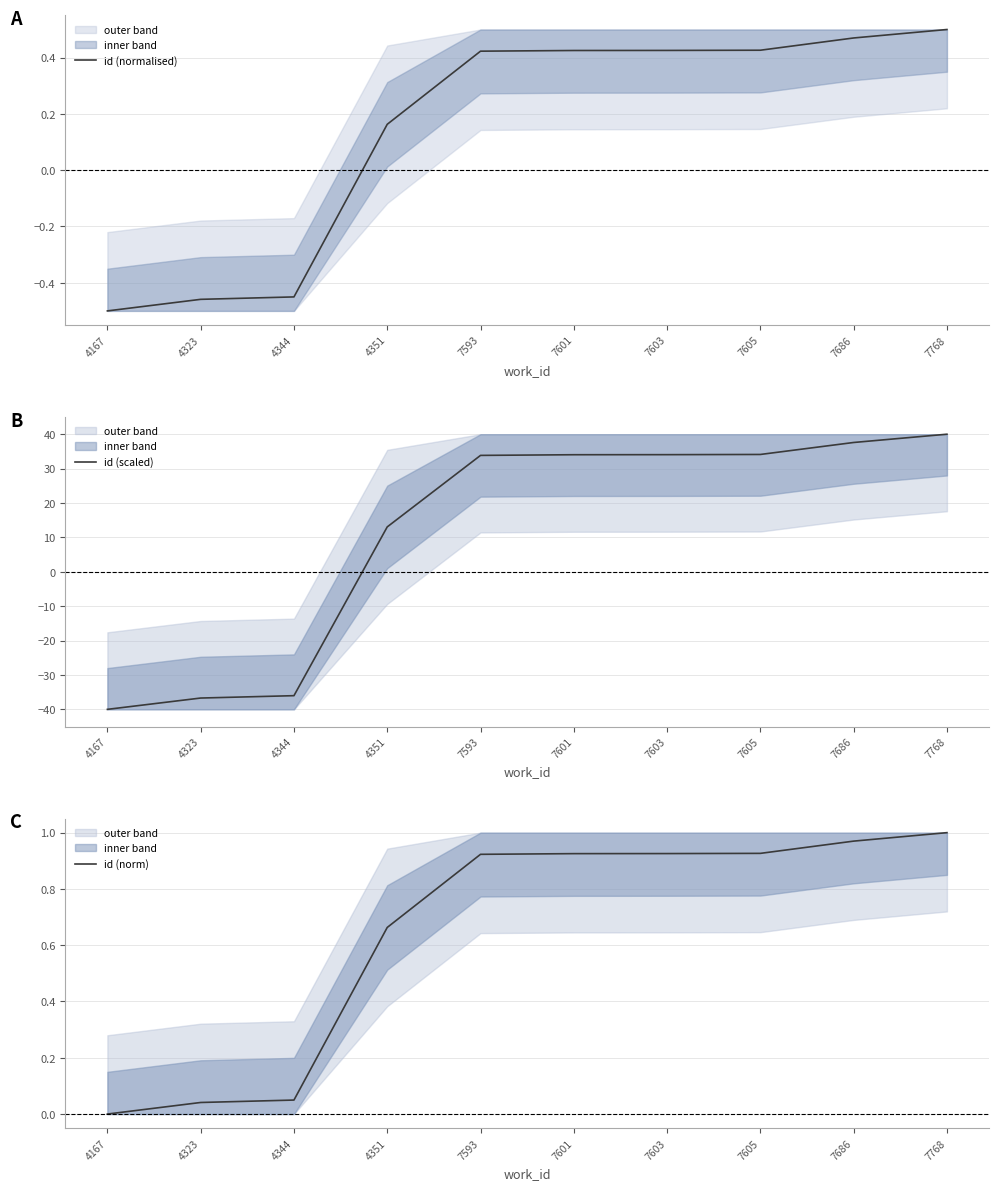

After their last crossing, which series has the higher values: id (norm) or id (scaled)?

id (scaled)